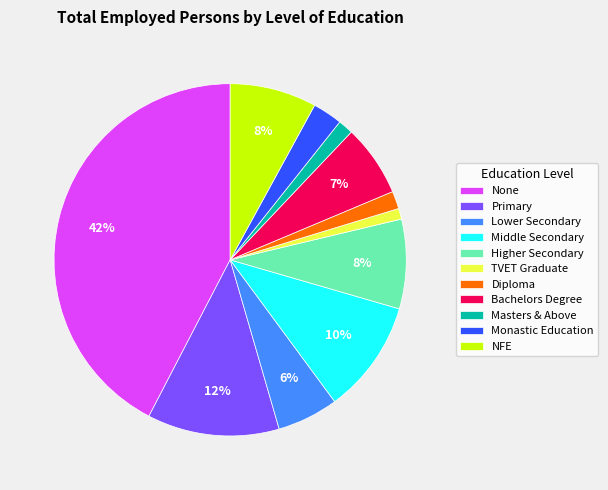

Count the number of slices in the pie.

11